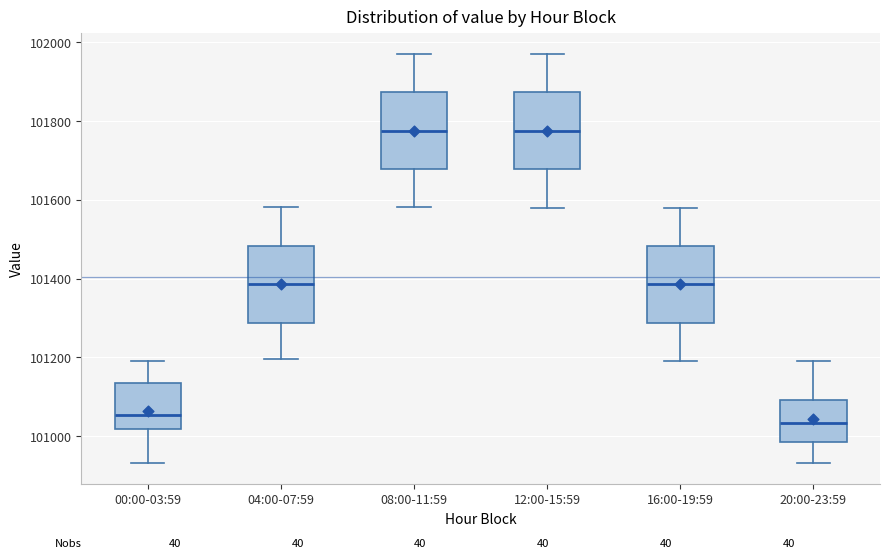

Reading left to right, transcribe this box plot: for each box, give where its median line is, the range the box spans, and where its two whiskers end, as read against the y-axis. The values are not printed on the chart, so give them approximately, as read against the axis.

00:00-03:59: median 101060, box 101020 to 101140, whiskers 100940 to 101200
04:00-07:59: median 101380, box 101280 to 101480, whiskers 101200 to 101580
08:00-11:59: median 101780, box 101680 to 101880, whiskers 101580 to 101980
12:00-15:59: median 101780, box 101680 to 101880, whiskers 101580 to 101980
16:00-19:59: median 101380, box 101280 to 101480, whiskers 101200 to 101580
20:00-23:59: median 101040, box 100980 to 101100, whiskers 100940 to 101200